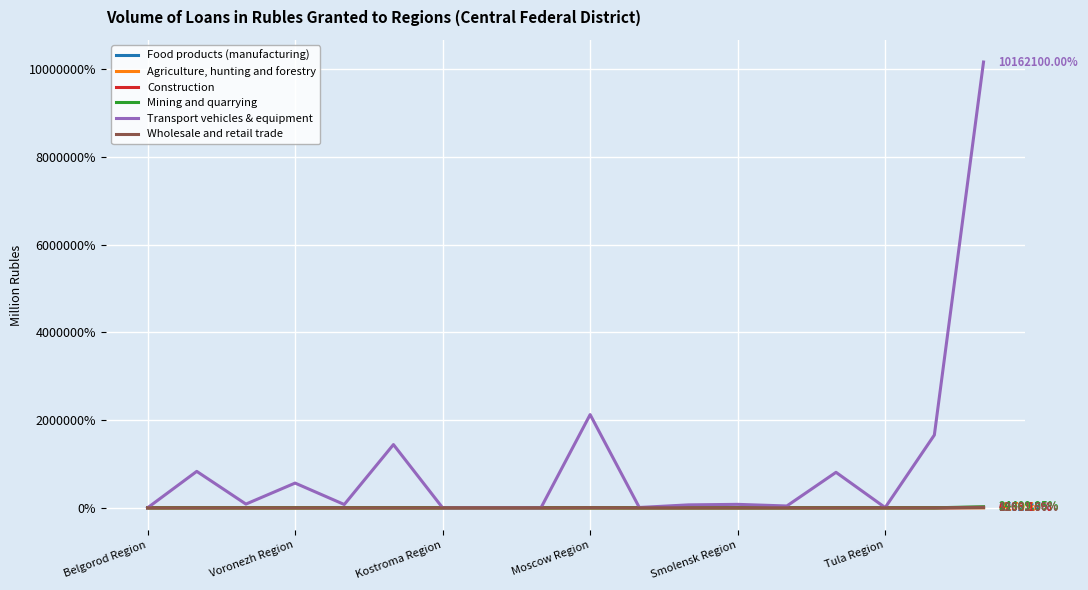

Which series has the largest range (max minus min)?

Transport vehicles & equipment